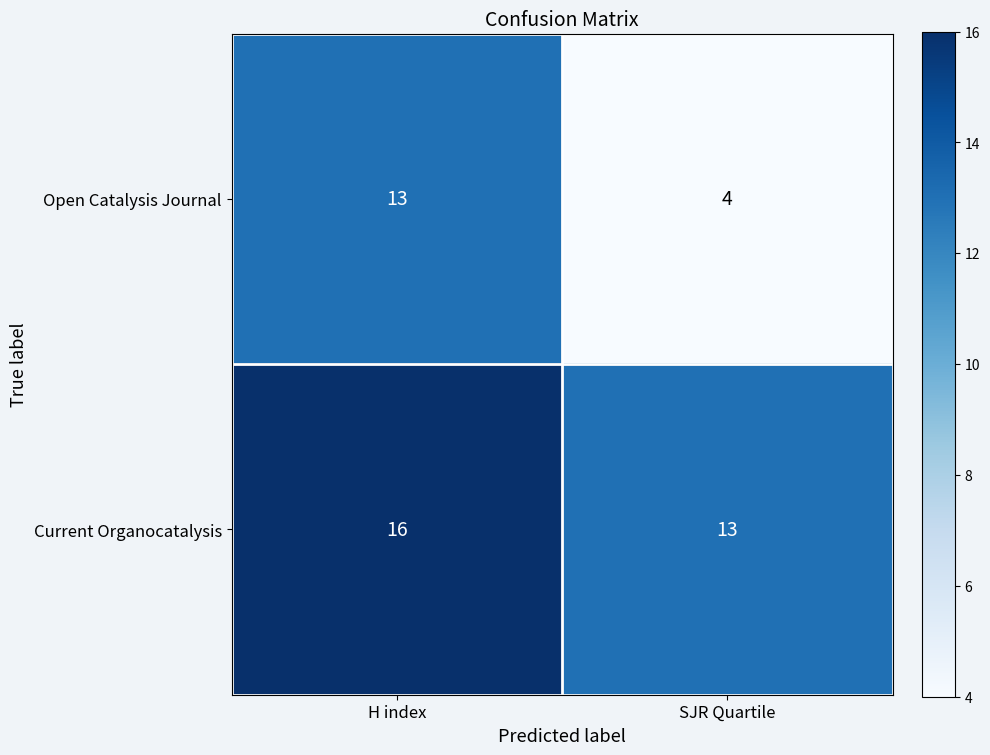

What value does the Open Catalysis Journal series have at H index?

13